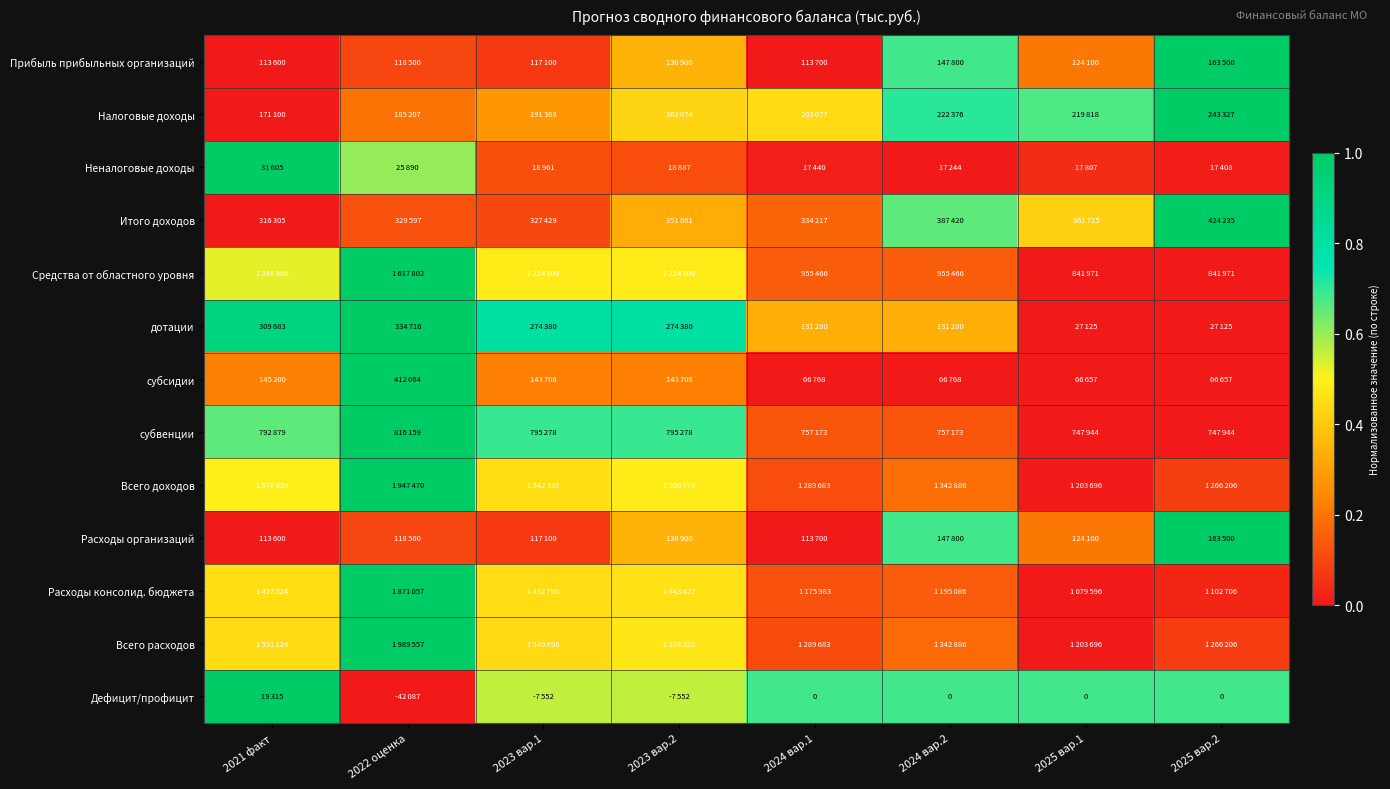

How many distinct data groups are displayed?

13